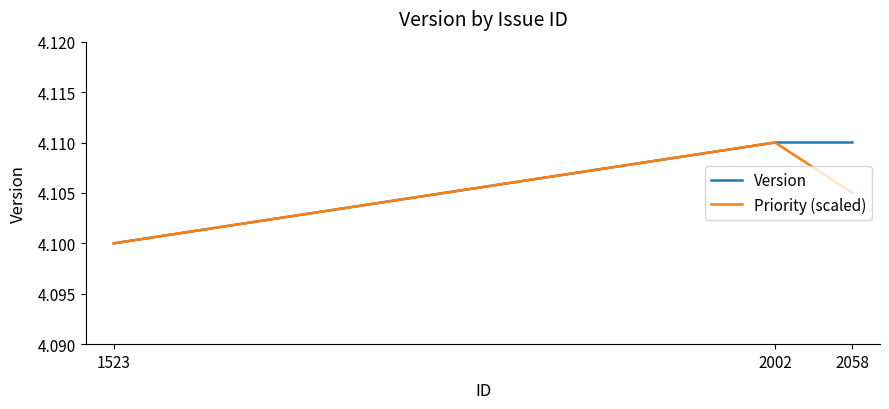

At which label is Version closest to 4?

1523